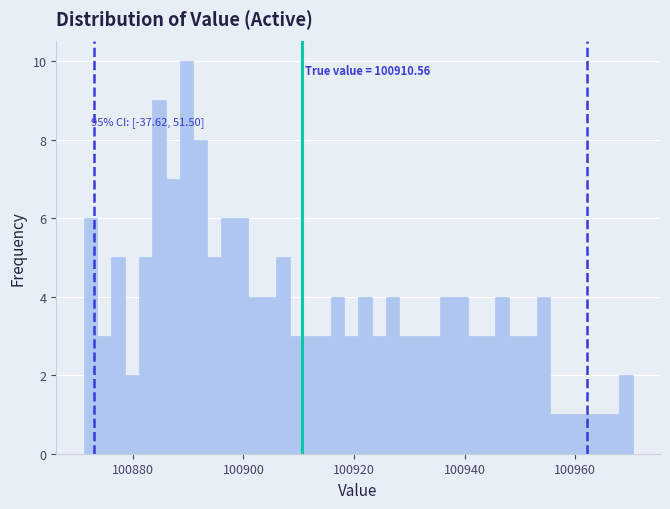

Read against the x-axis, roughly where is the centre of the tallest bar?

100890